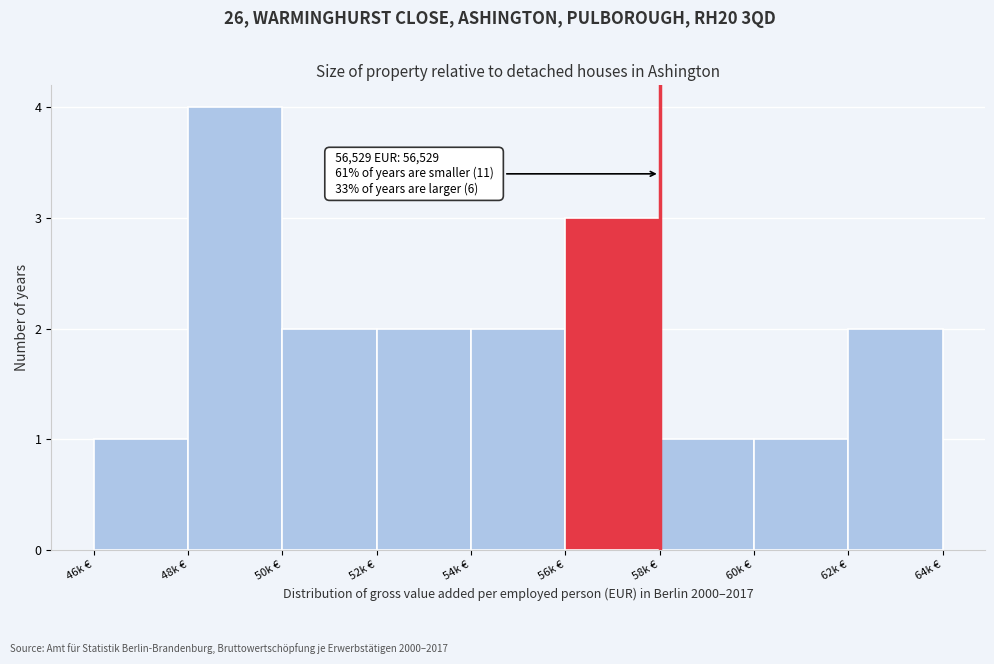

Reading right to left, what are all the values shown in this chart?

2	1	1	3	2	2	2	4	1